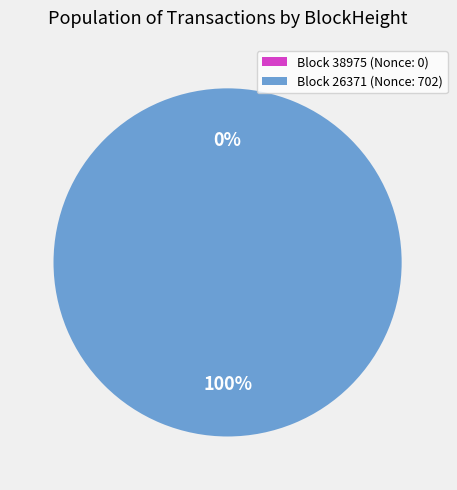

Which category has the smallest portion of the pie?

38975